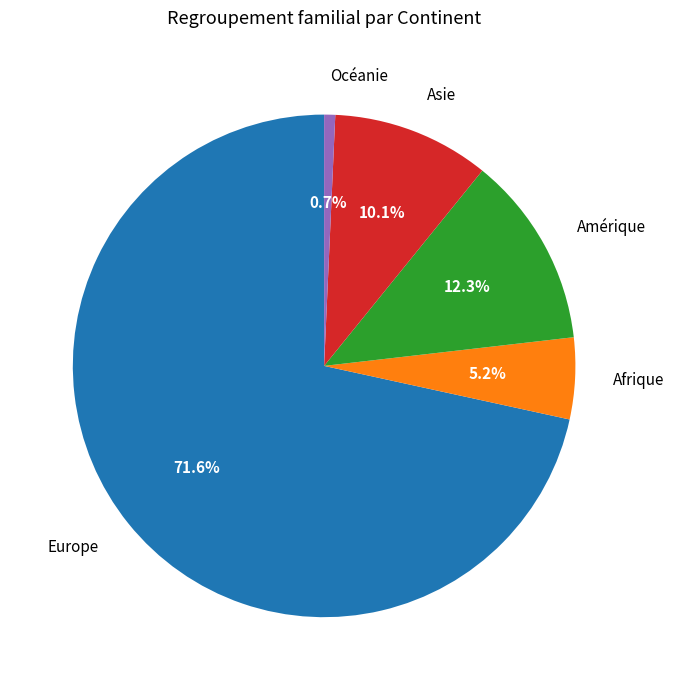

Rank the categories by value from lowest to highest.

Océanie, Afrique, Asie, Amérique, Europe